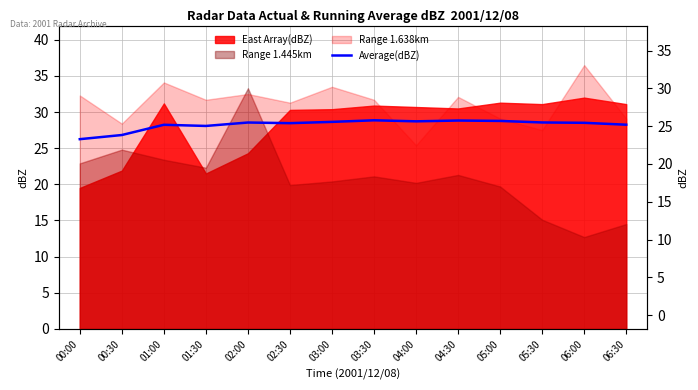

How many lines are shown in the chart?

1